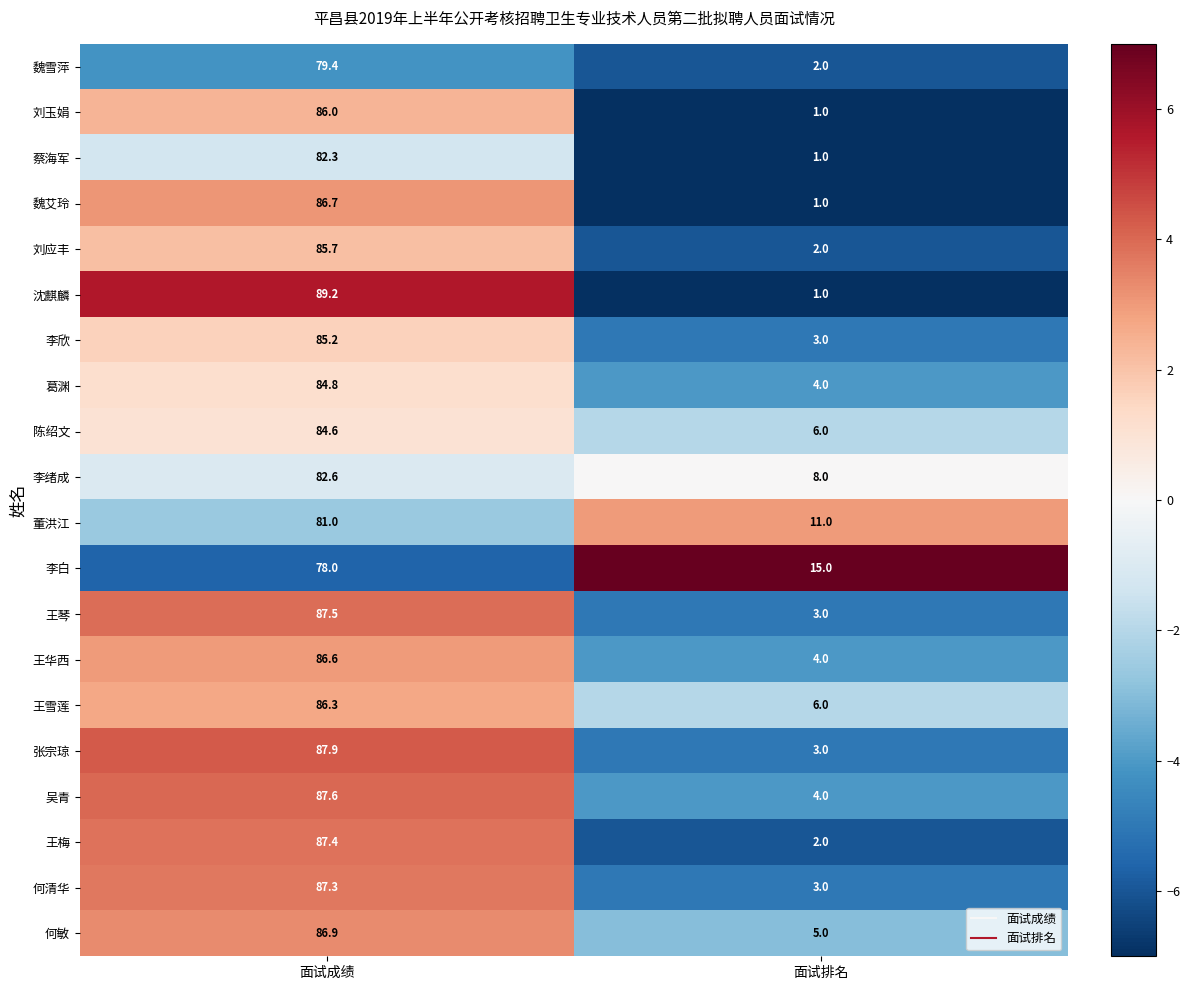

At which label does 蔡海军 first exceed 82?

面试成绩